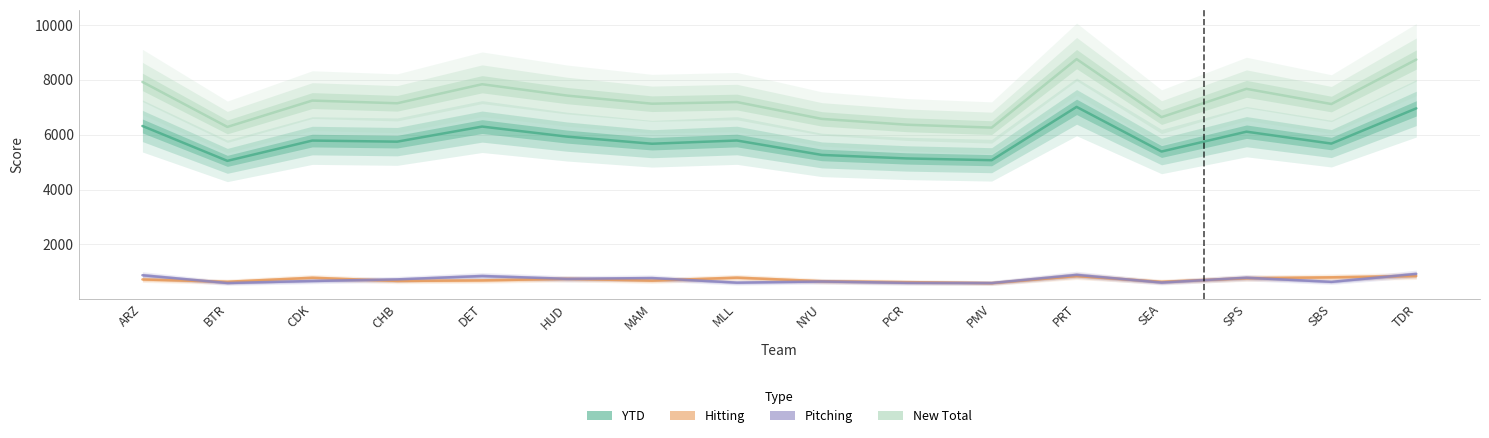

True or false: YTD and Pitching intersect in this chart.

False